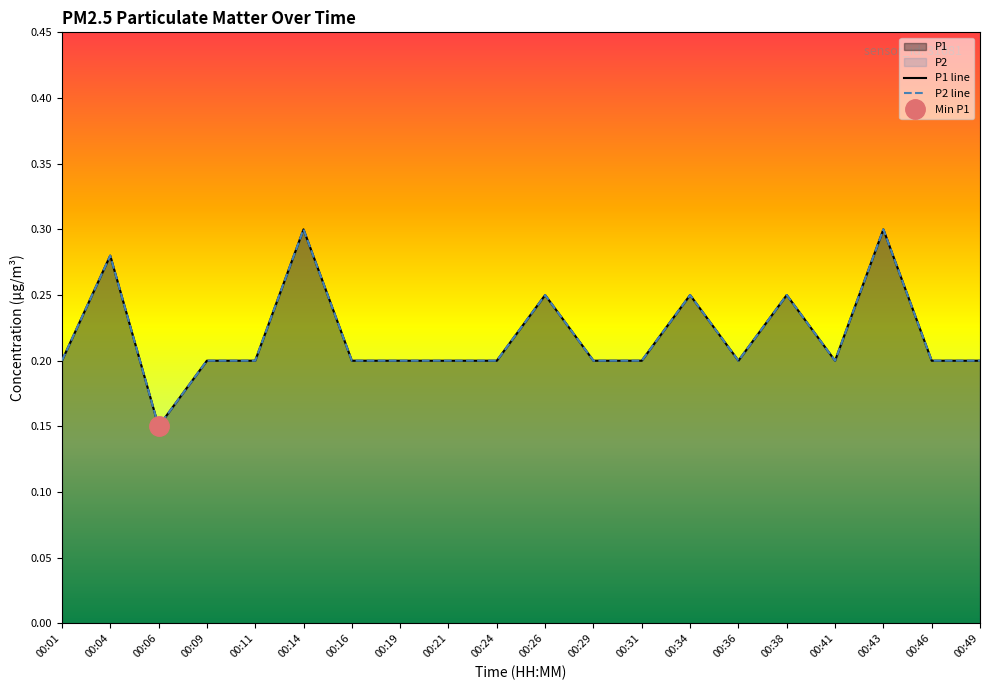

What are all the series names shown in the legend?

P1, P2